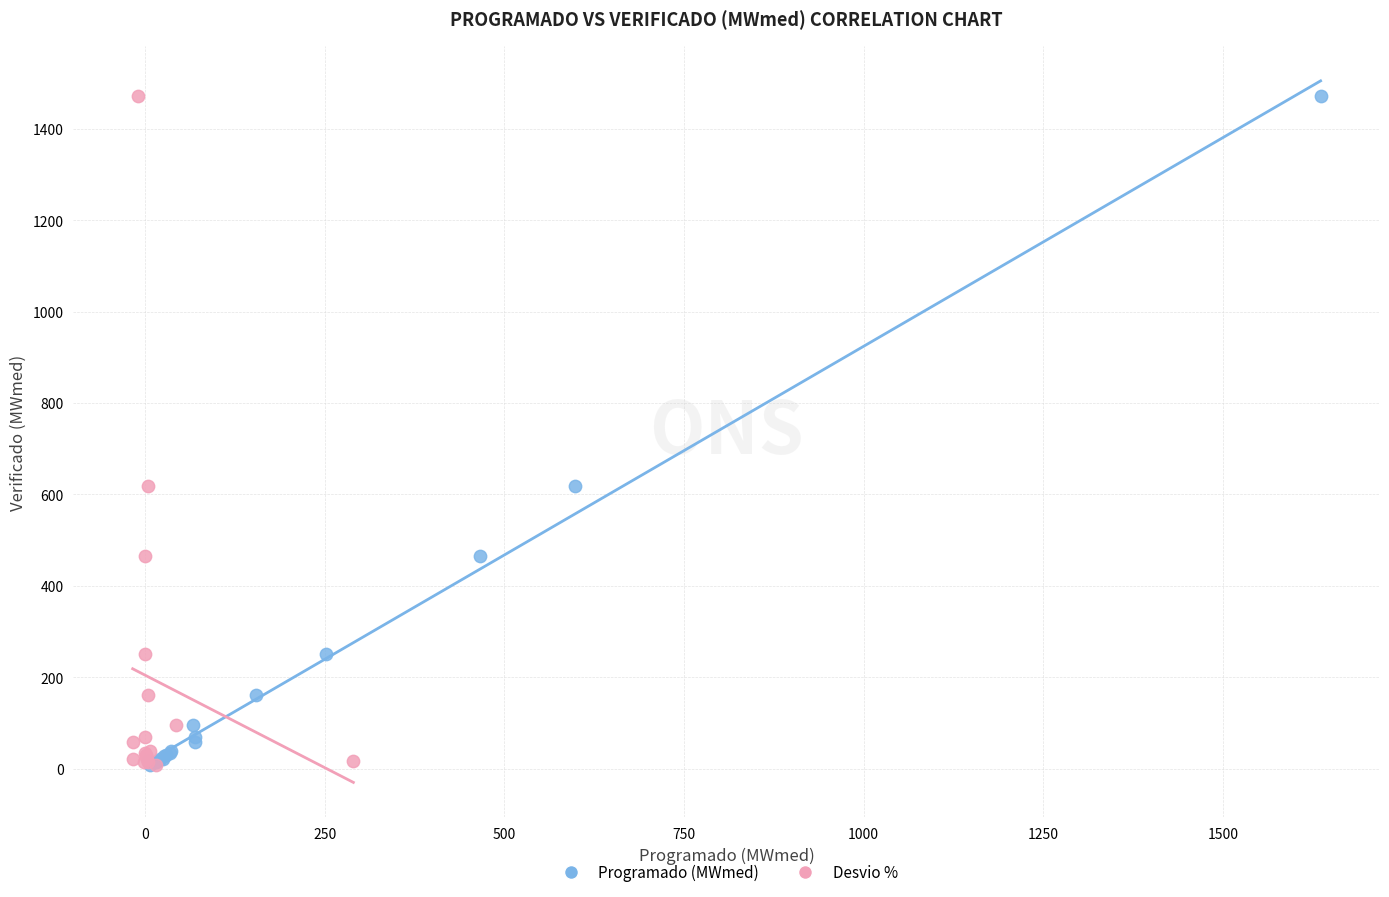

What are all the series names shown in the legend?

Programado (MWmed), Desvio %